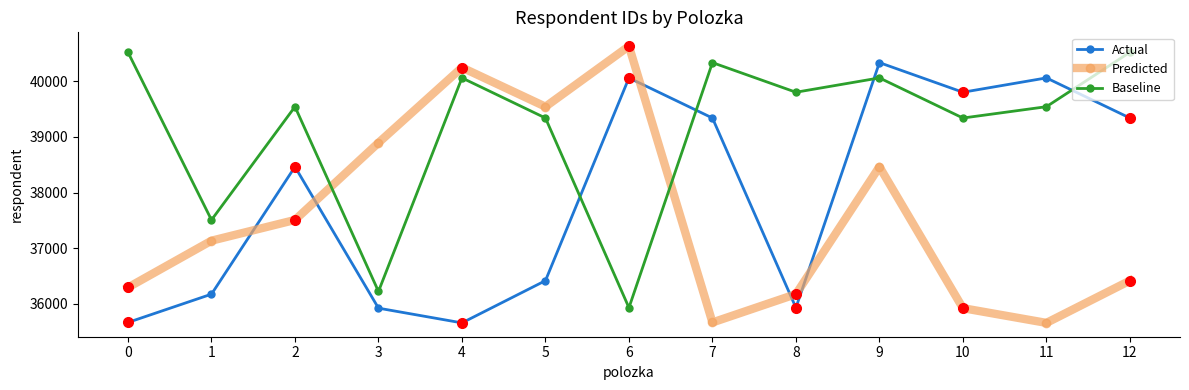

How many values in the Actual series are below 38464?

6